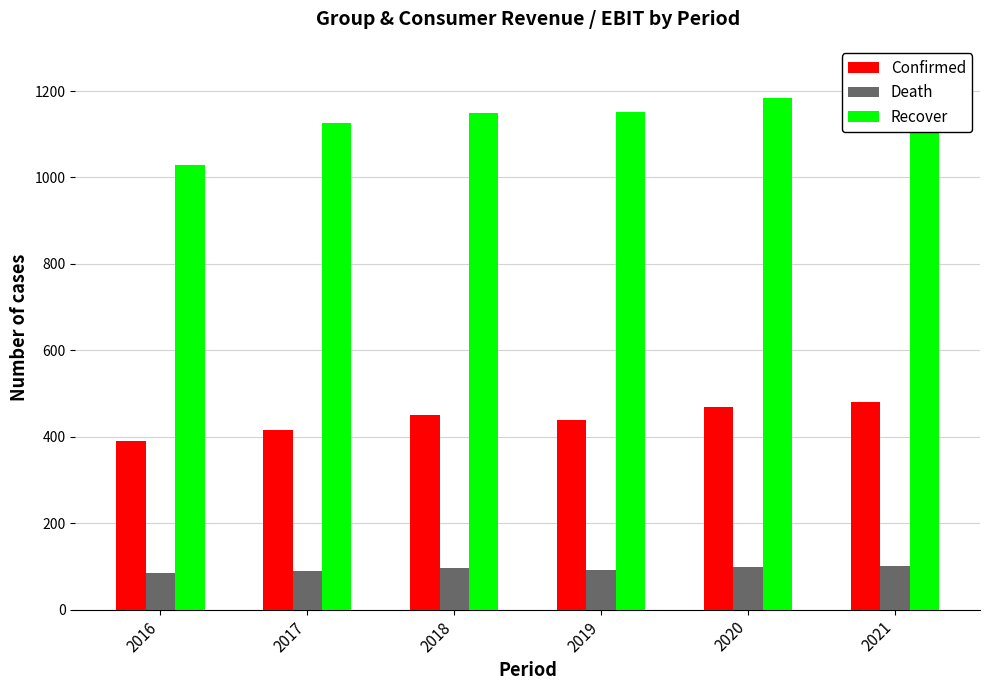

Which category has the lowest value across all series?

2016